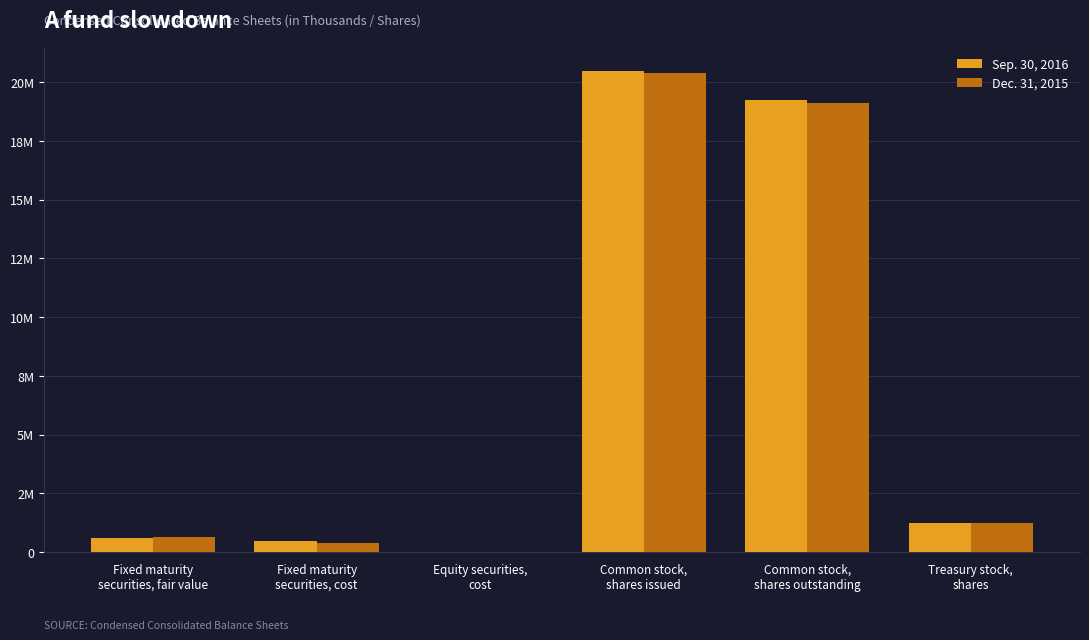

What is the label of the 5th bar from the right?

Fixed maturity
securities, cost